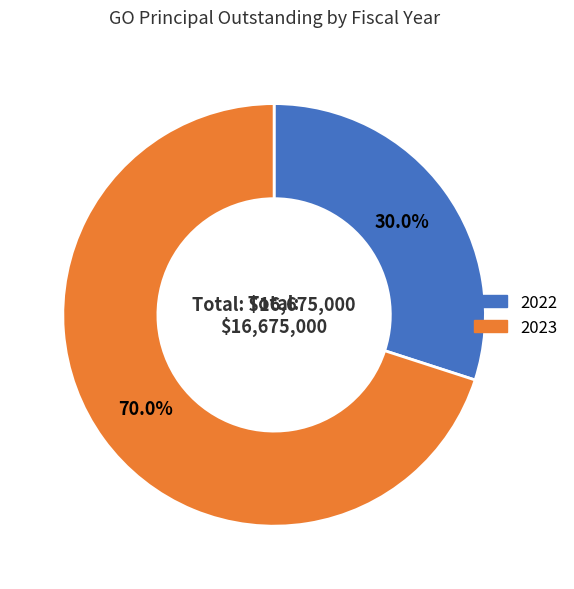

Rank the categories by value from highest to lowest.

2023, 2022